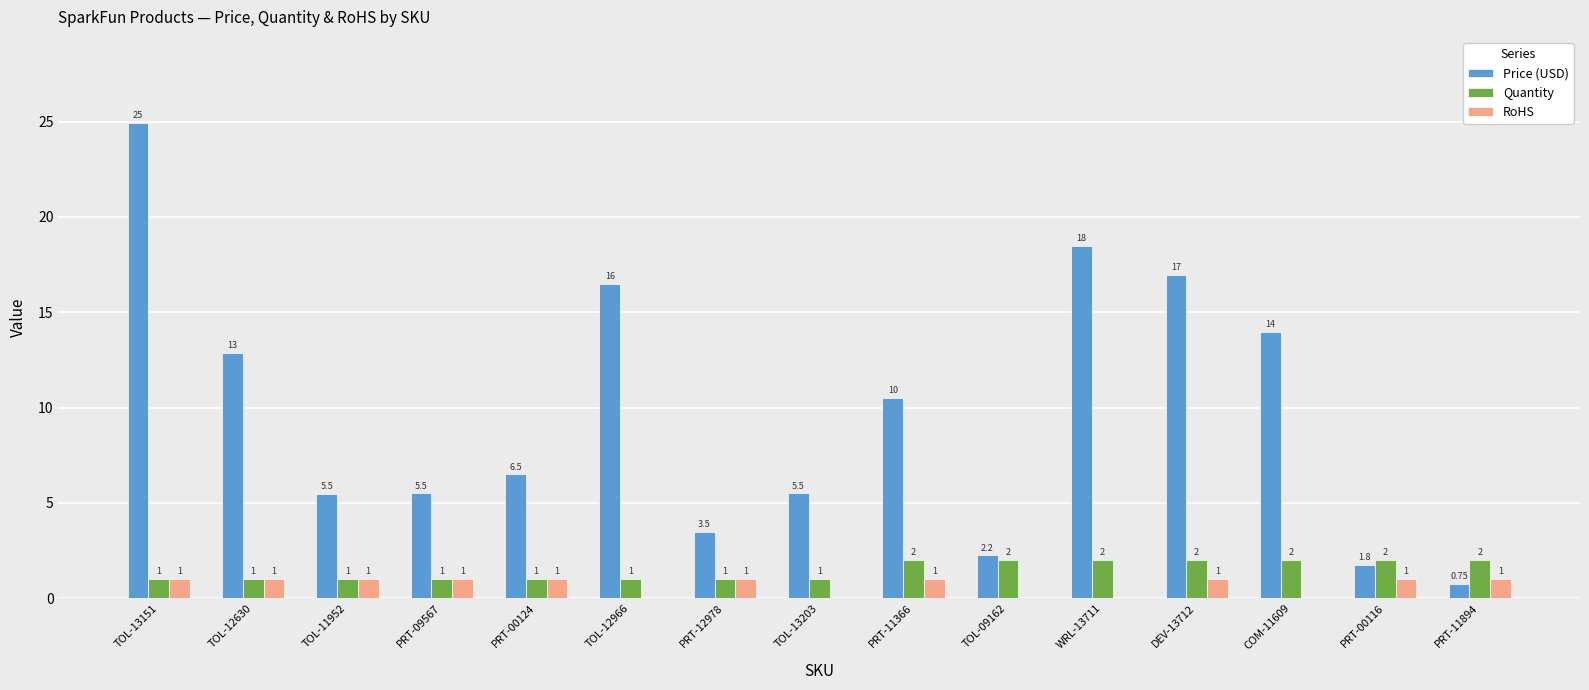

What is the sum of all Quantity values?

22.0